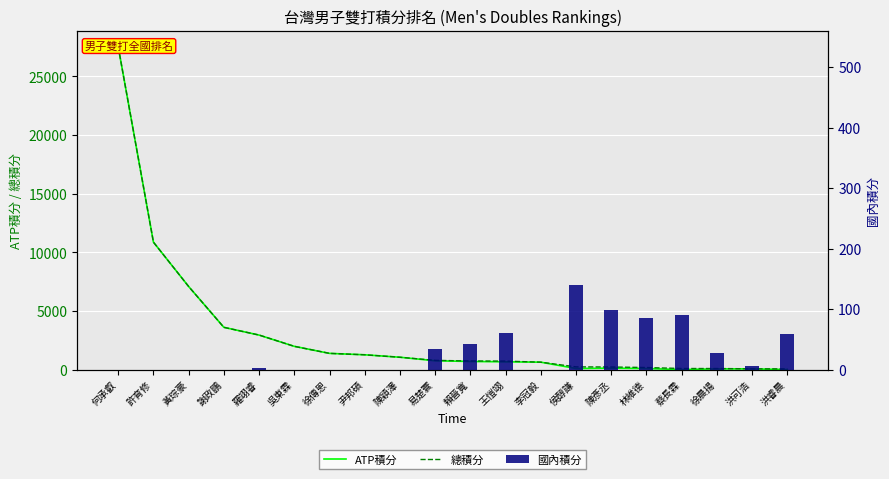

Which series has the largest total across all categories?

總積分